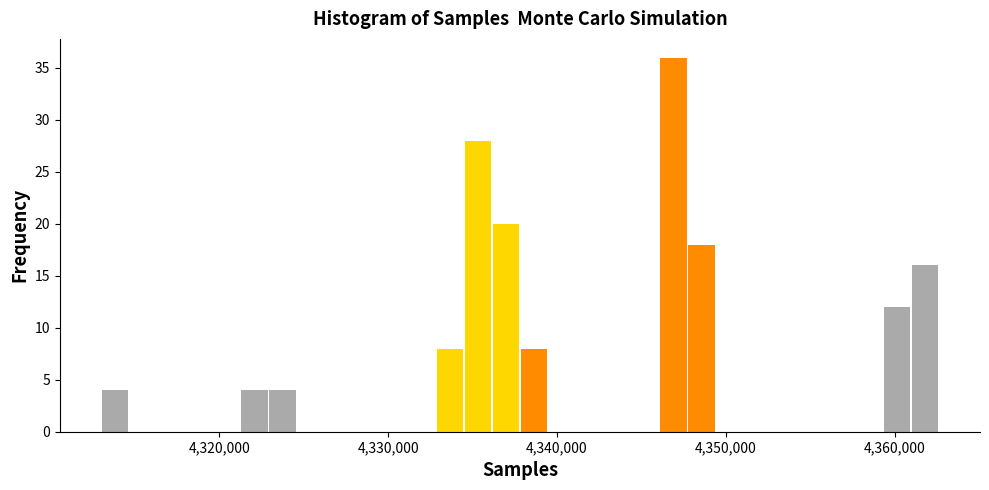

Around what value on the x-axis is the tallest bar? Give the approximate position of its centre, as read against the axis.

4347000